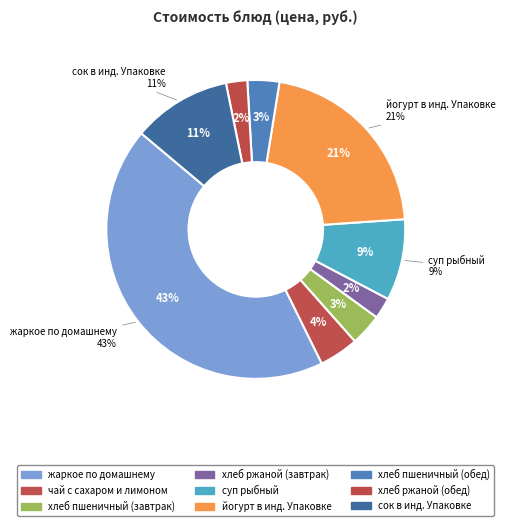

Does хлеб ржаной (обед) represent more than half of the total?

No